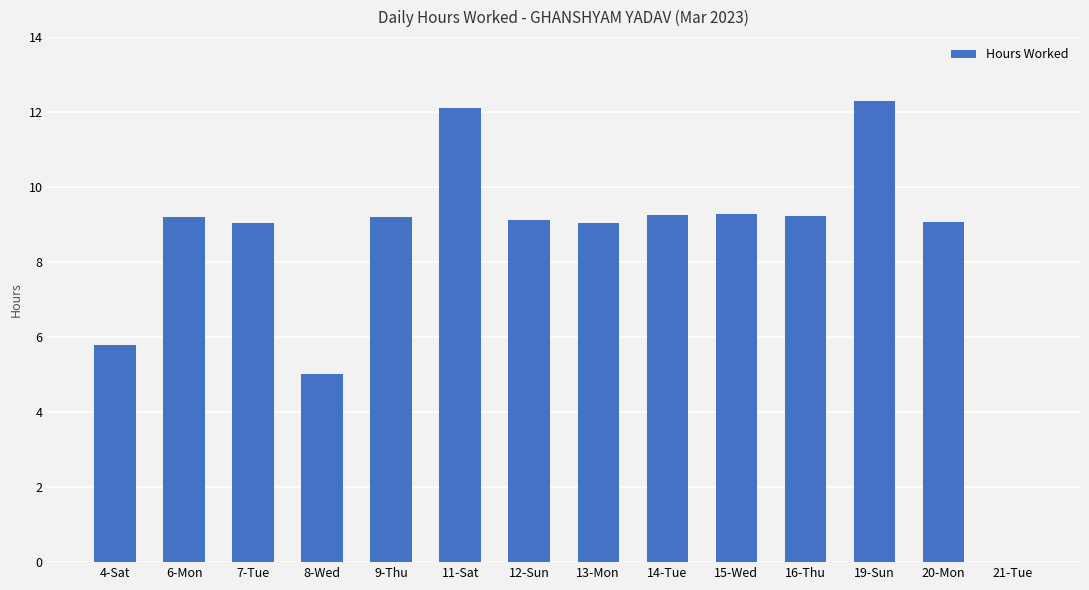

Where is the data nearest to the value 6?

4-Sat